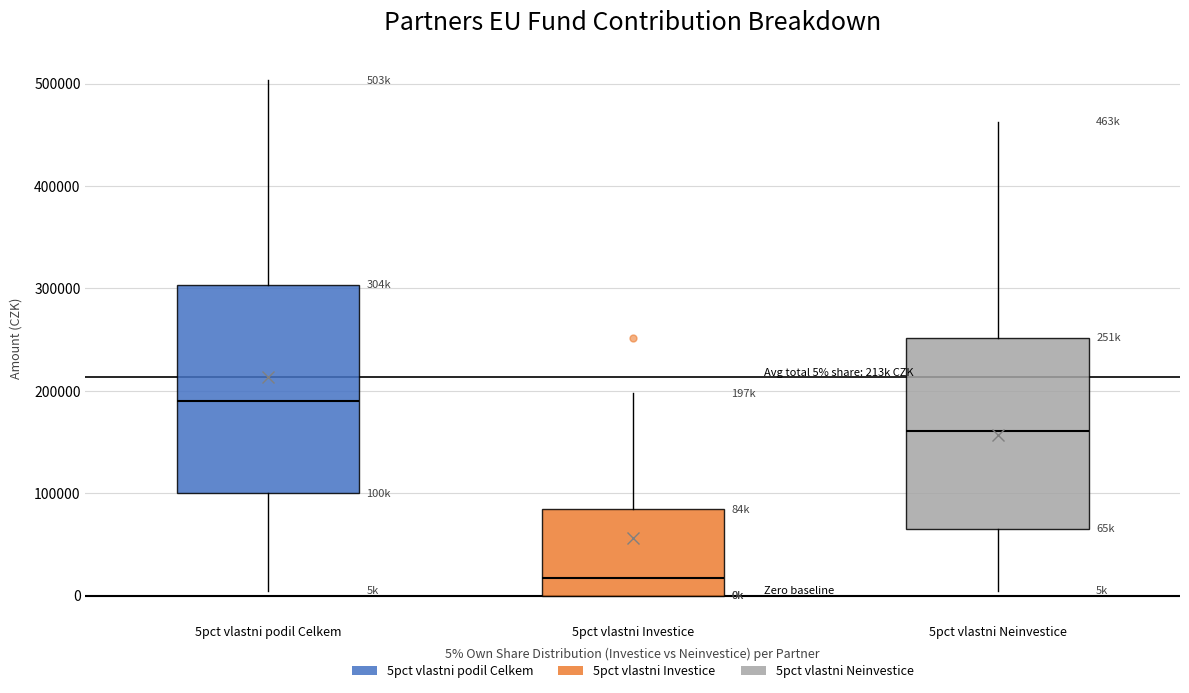

Which box is the tallest, from its lower edge to its upper edge?

5pct vlastni podil Celkem